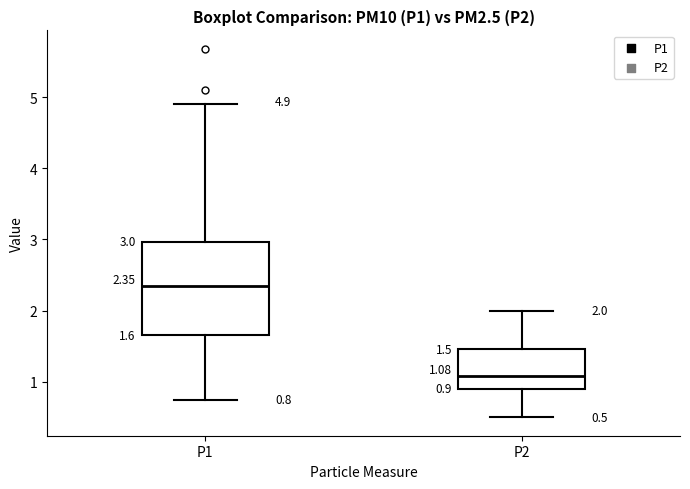

Comparing the boxes themselves (not the whiskers), which one is the tallest?

P1